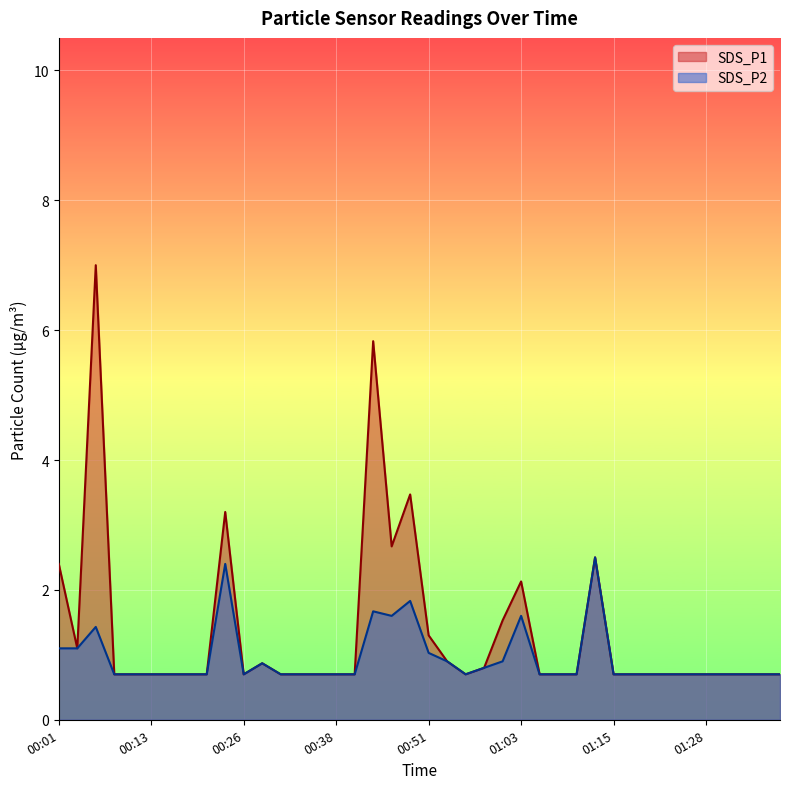

Reading left to right, list all the values displayed in this chart.

SDS_P1: 00:01=2.4	00:03=1.1	00:06=7.0	00:08=0.7	00:11=0.7	00:13=0.7	00:16=0.7	00:18=0.7	00:21=0.7	00:23=3.2	00:26=0.7	00:28=0.9	00:31=0.7	00:33=0.7	00:36=0.7	00:38=0.7	00:41=0.7	00:43=5.8	00:46=2.7	00:48=3.5	00:51=1.3	00:53=0.9	00:56=0.7	00:58=0.8	01:01=1.5	01:03=2.1	01:06=0.7	01:08=0.7	01:11=0.7	01:13=2.5	01:15=0.7	01:18=0.7	01:21=0.7	01:23=0.7	01:25=0.7	01:28=0.7	01:31=0.7	01:33=0.7	01:36=0.7	01:38=0.7
SDS_P2: 00:01=1.1	00:03=1.1	00:06=1.4	00:08=0.7	00:11=0.7	00:13=0.7	00:16=0.7	00:18=0.7	00:21=0.7	00:23=2.4	00:26=0.7	00:28=0.9	00:31=0.7	00:33=0.7	00:36=0.7	00:38=0.7	00:41=0.7	00:43=1.7	00:46=1.6	00:48=1.8	00:51=1.0	00:53=0.9	00:56=0.7	00:58=0.8	01:01=0.9	01:03=1.6	01:06=0.7	01:08=0.7	01:11=0.7	01:13=2.5	01:15=0.7	01:18=0.7	01:21=0.7	01:23=0.7	01:25=0.7	01:28=0.7	01:31=0.7	01:33=0.7	01:36=0.7	01:38=0.7